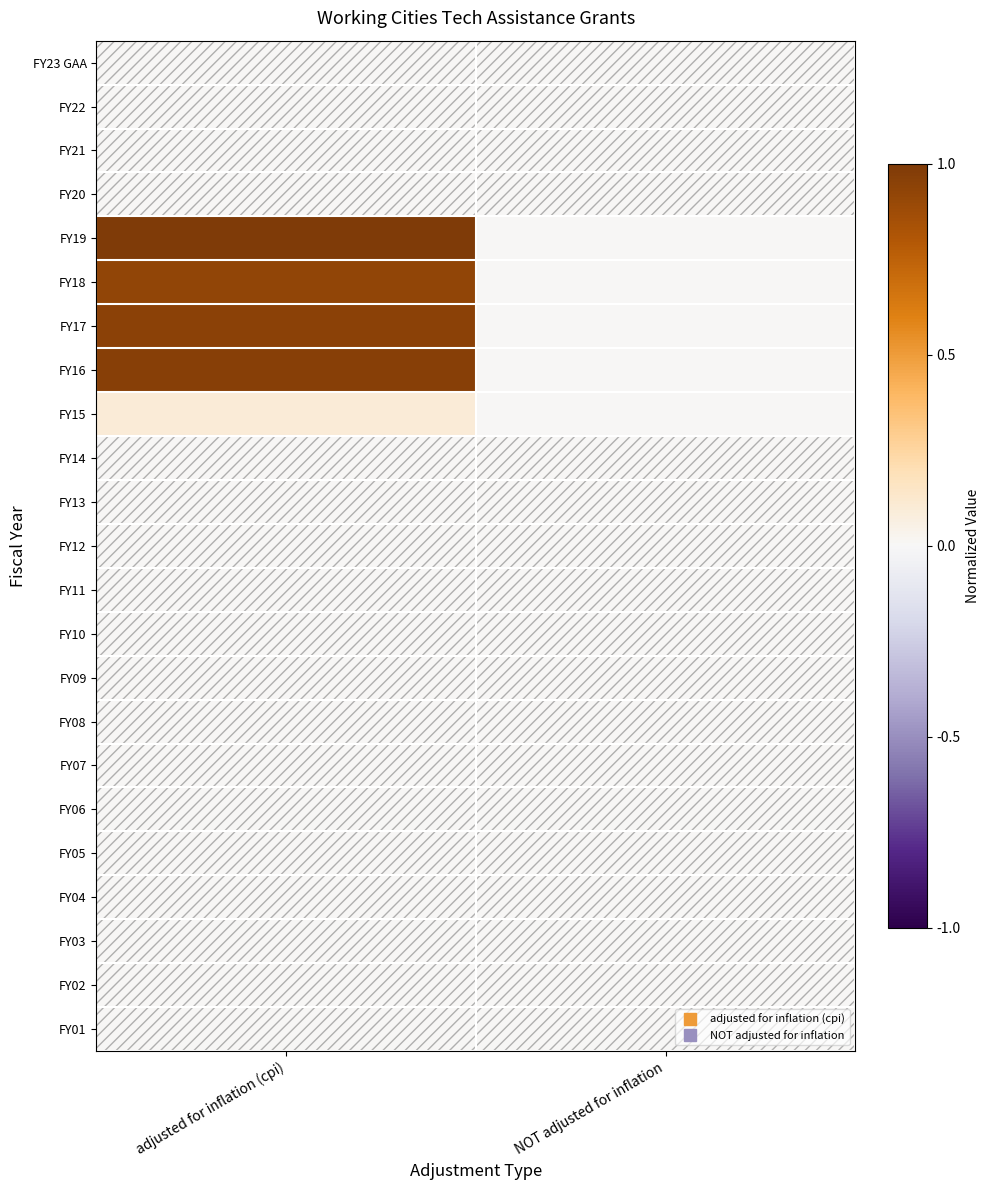

How many distinct data groups are displayed?

23